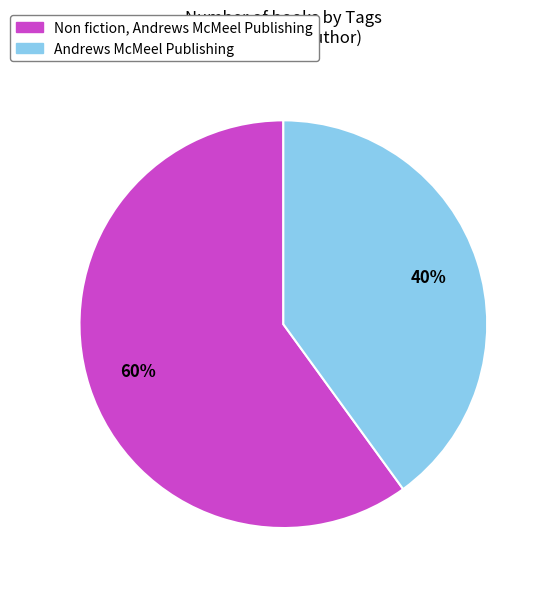

Is Andrews McMeel Publishing the majority of the pie?

No